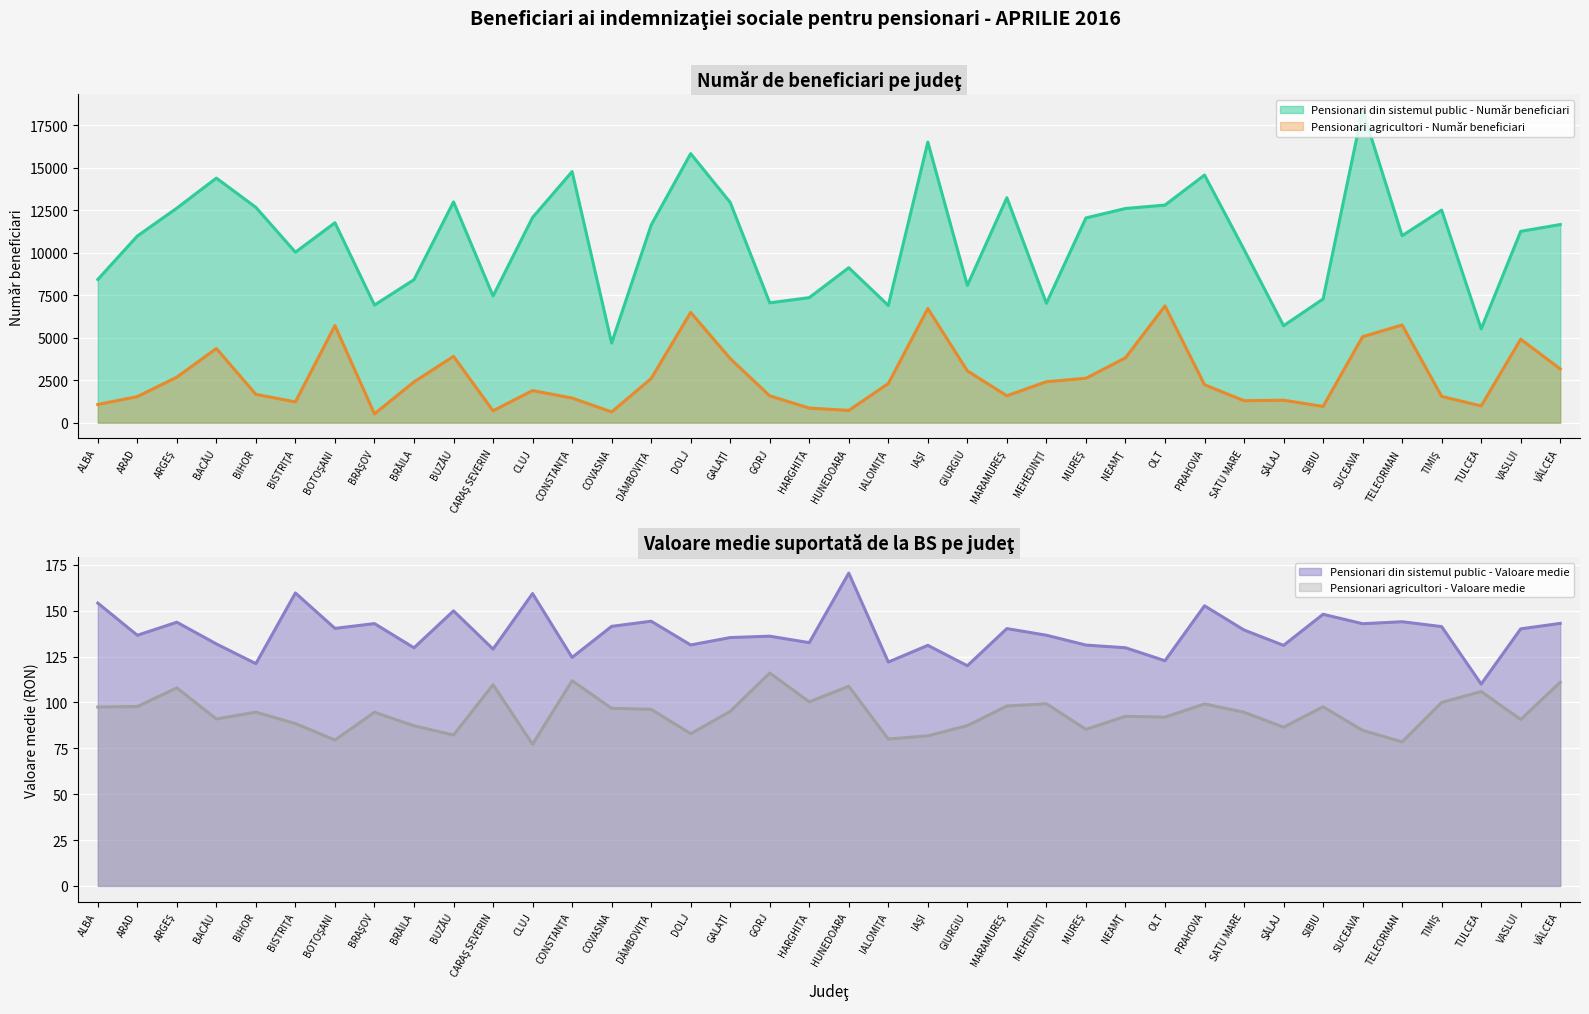

Count the number of categories in the chart.

38